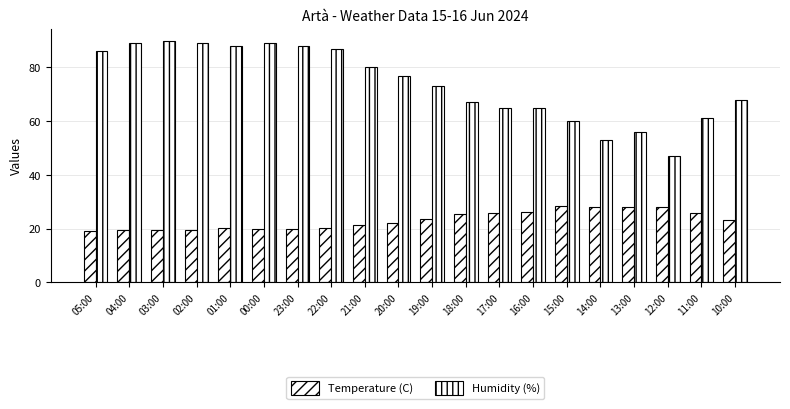

How many groups of bars are there?

20